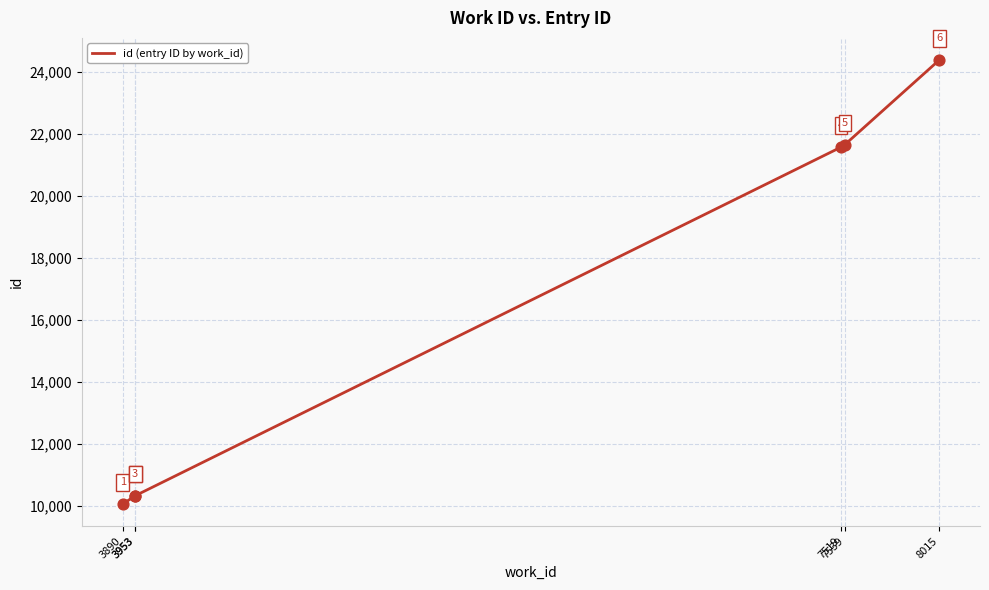

Between 7519 and 3890, which is larger?

7519